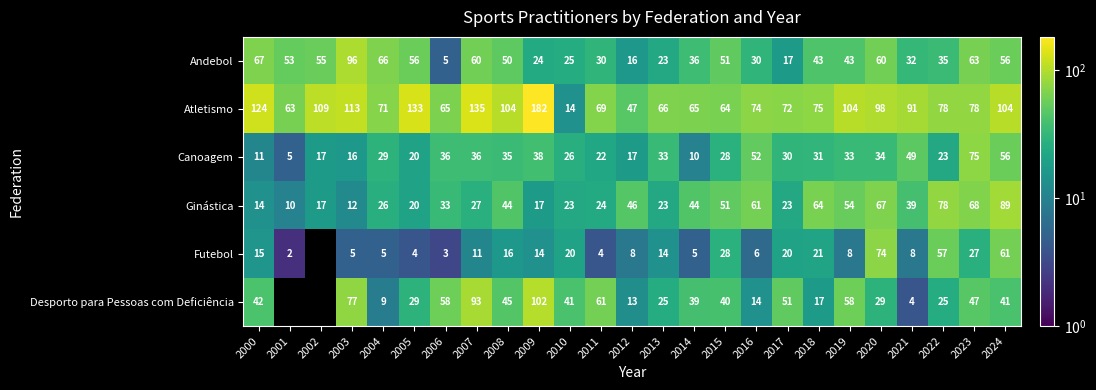

How many categories are shown in the chart?

25